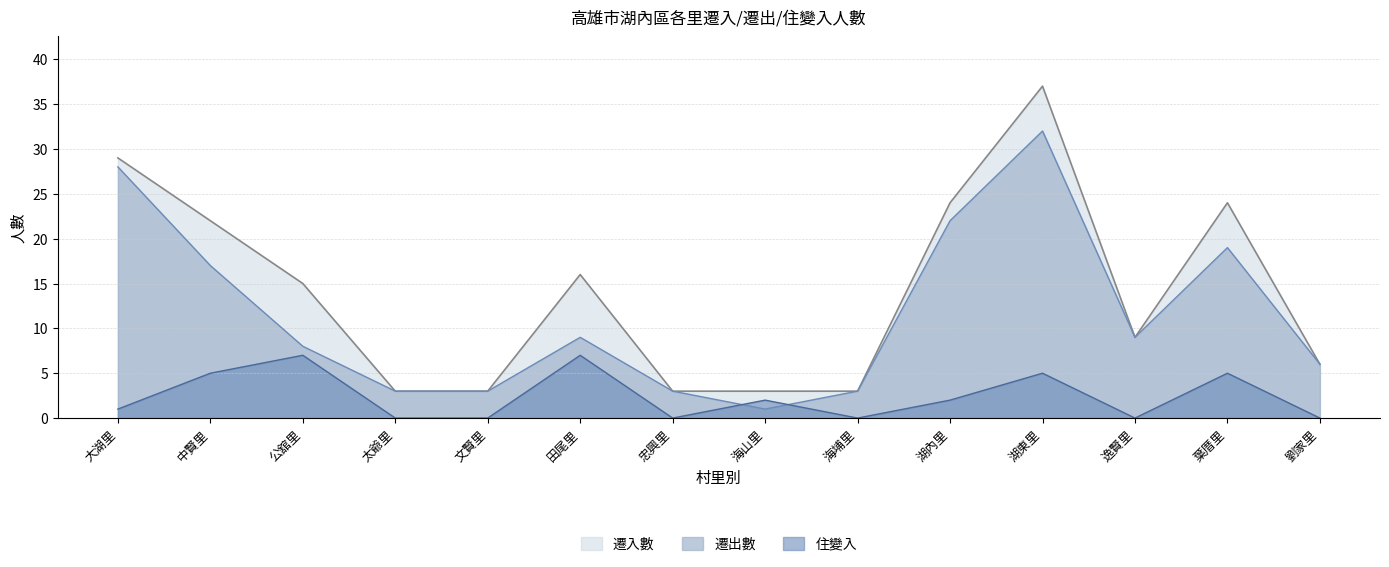

List the series in order of their peak value, lowest first.

住變入, 遷出數, 遷入數